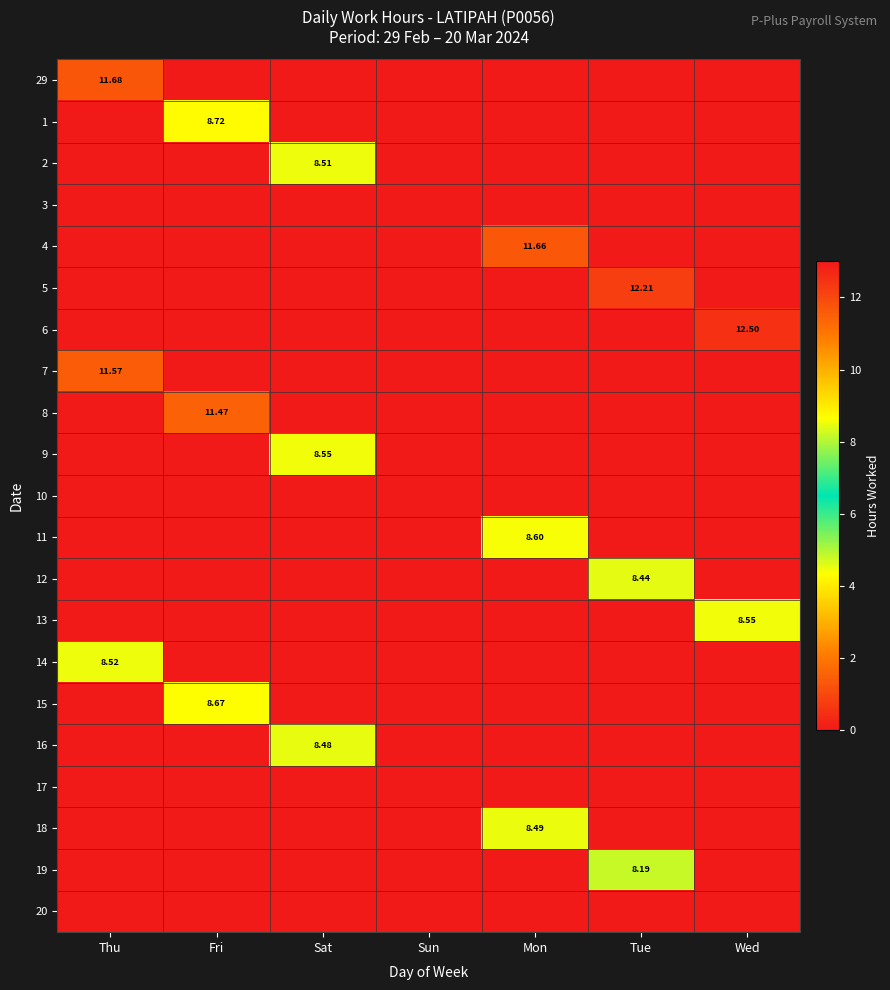

How many values in 2 are above zero?

1